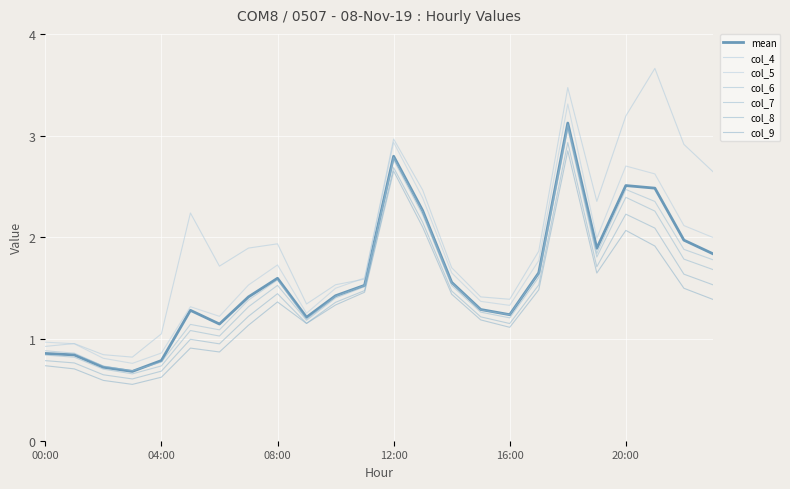

What is the label of the 13th point from the right?

11:00